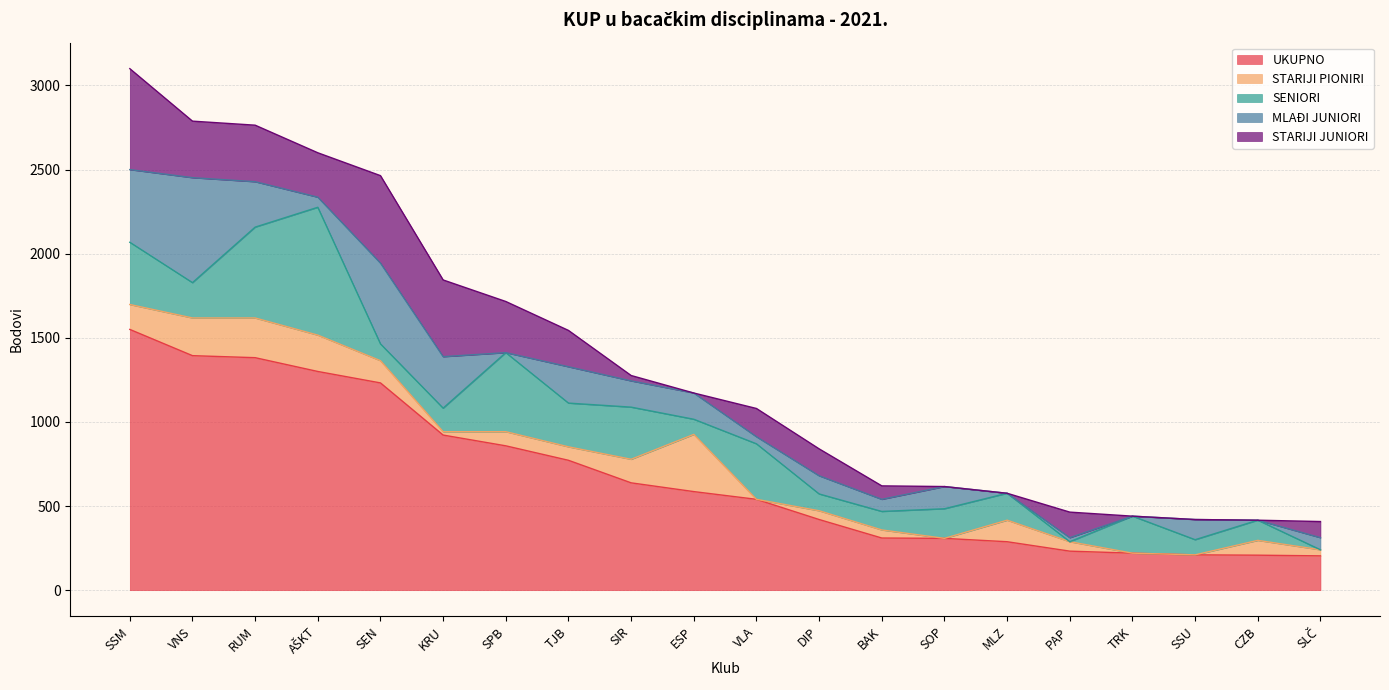

How many data points in MLAĐI JUNIORI are less than 120?

10